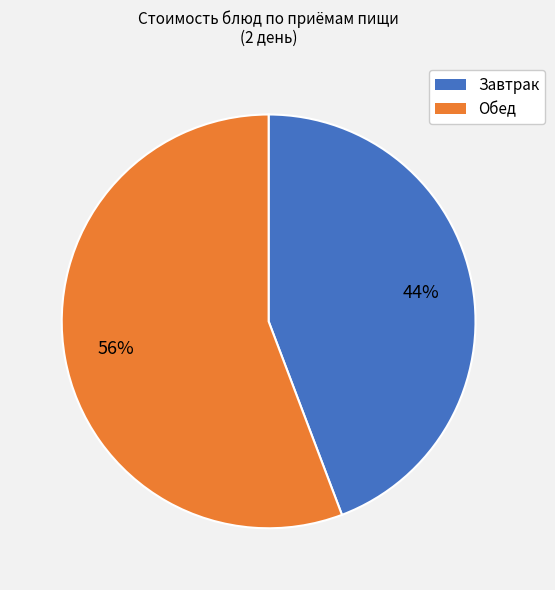

Is there a majority slice in this chart?

Yes